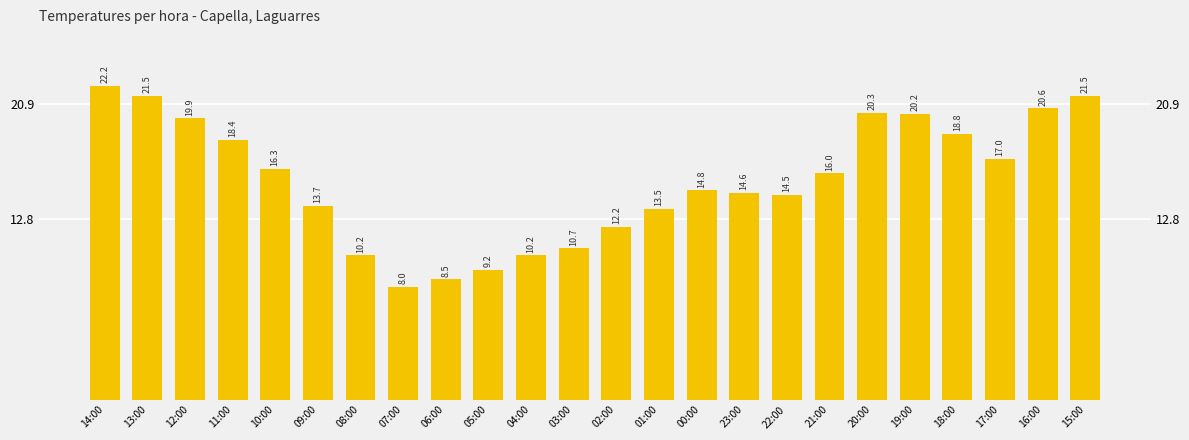

Approximately how many times larger is the value at 01:00 compared to 07:00?

1.7